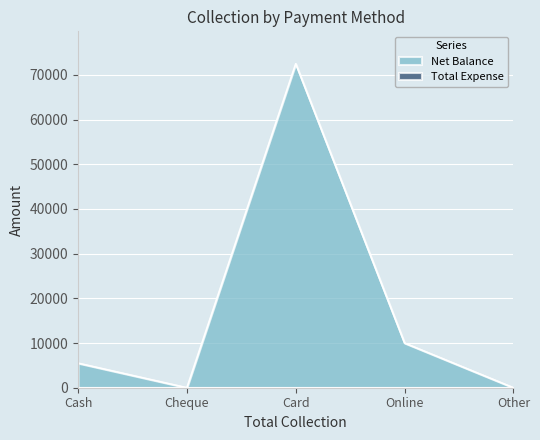

Rank the categories by value from lowest to highest.

Cheque, Other, Cash, Online, Card